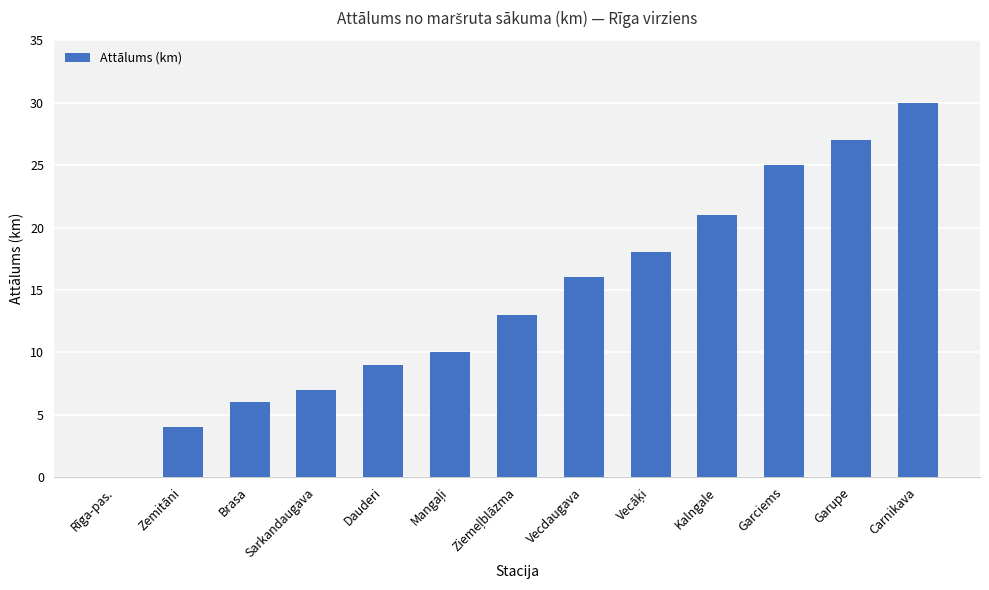

Reading right to left, transcribe all the data shown in this chart.

30	27	25	21	18	16	13	10	9	7	6	4	0